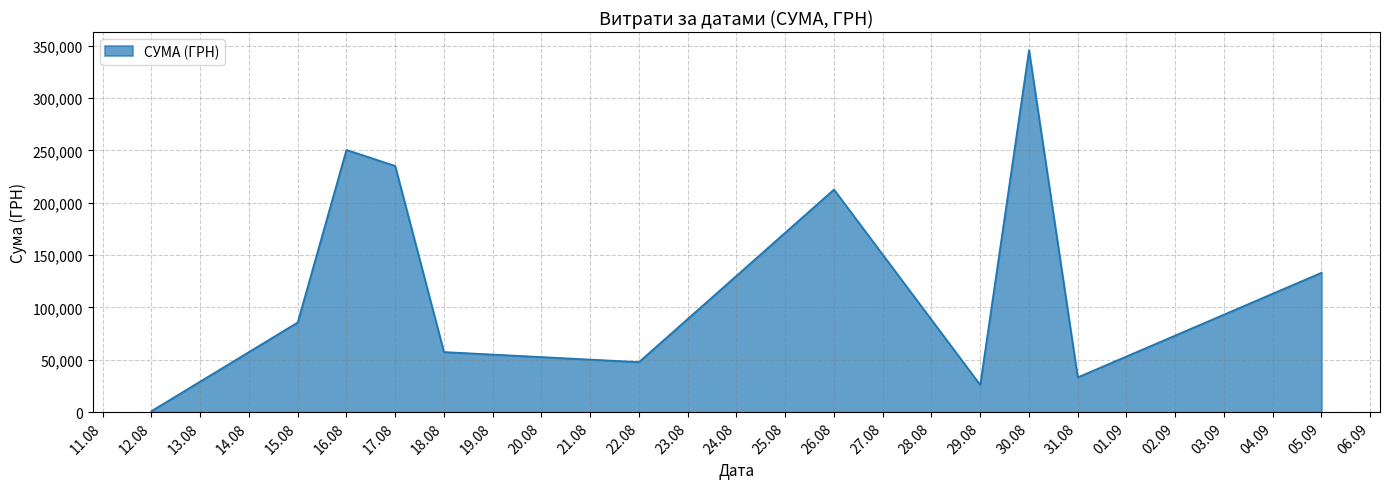

List the labels in order of value, smallest first.

12.08, 29.08, 31.08, 22.08, 18.08, 15.08, 05.09, 26.08, 17.08, 16.08, 30.08